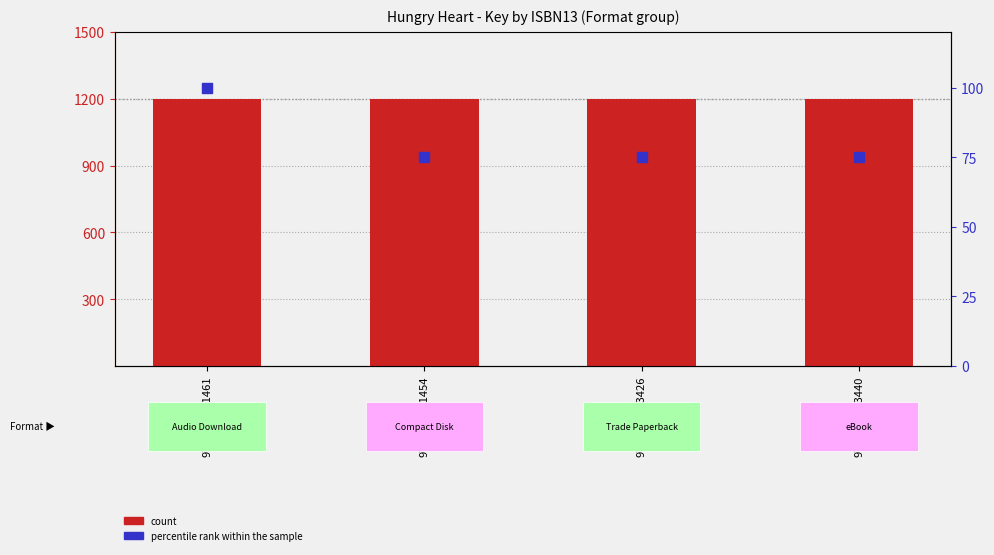

At which category is the sum across all series the highest?

9781442361461